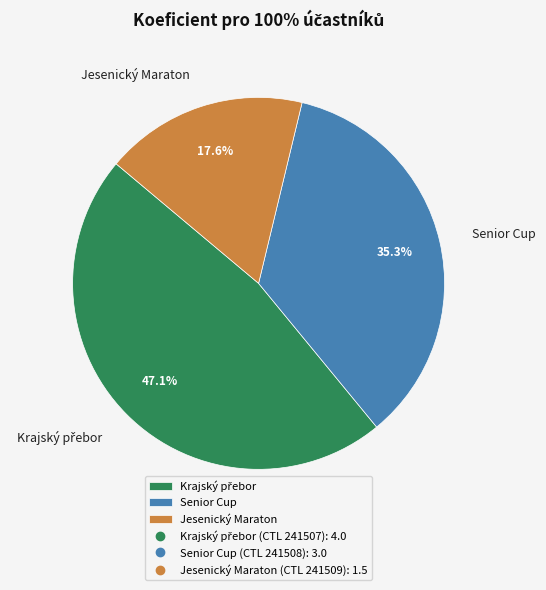

What portion of the pie excludes Jesenický Maraton?

82.4%